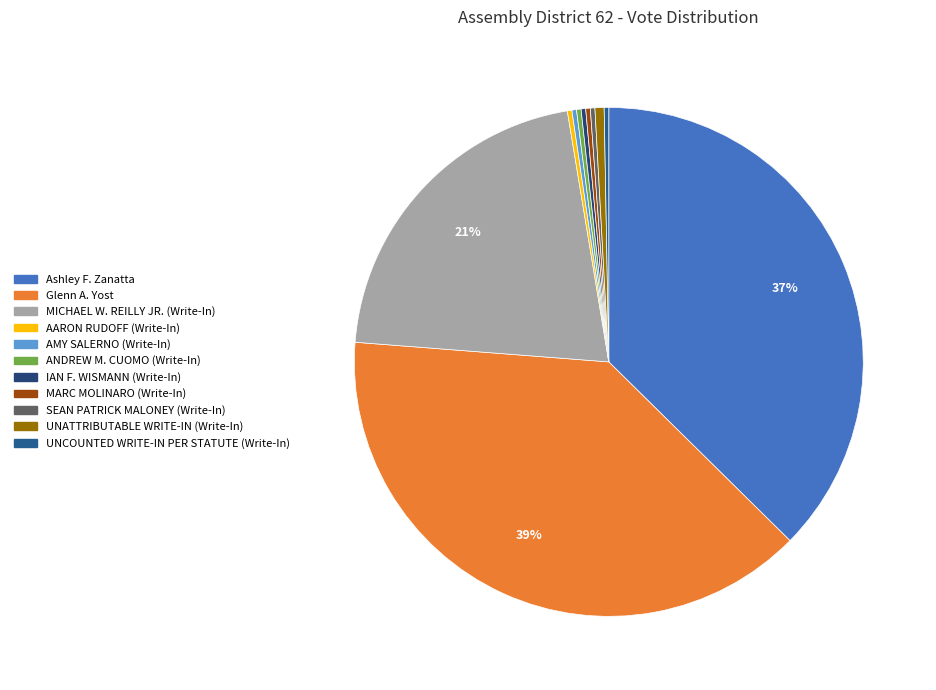

What is the change in value from Glenn A. Yost to SEAN PATRICK MALONEY (Write-In)?

-133